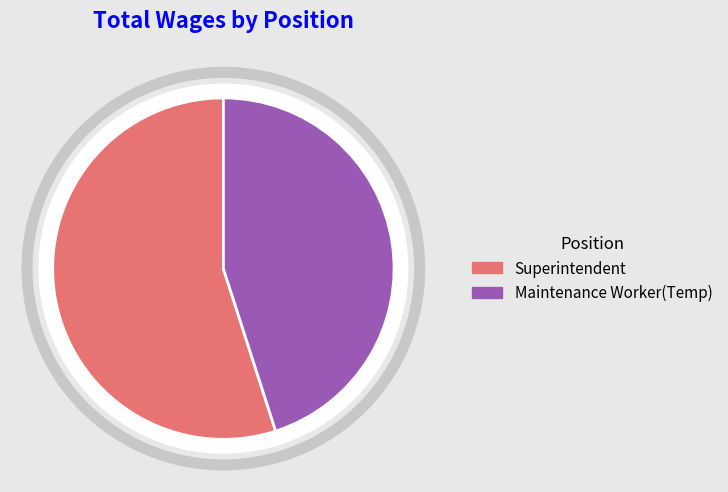

To the nearest percent, what portion does Superintendent represent?

55%